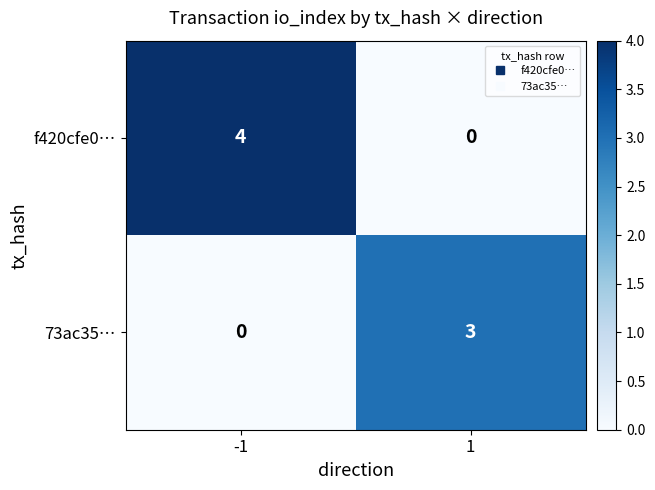

How many data points does each series have?

2